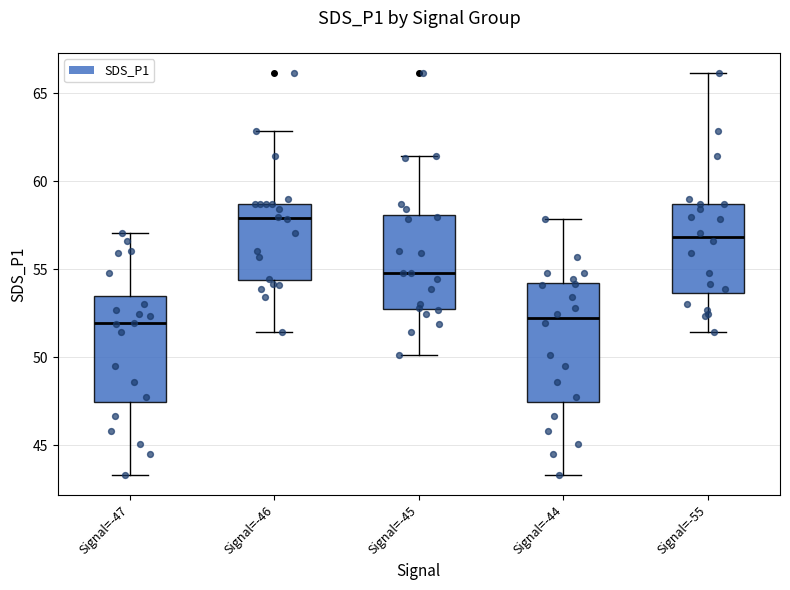

Reading left to right, transcribe this box plot: for each box, give where its median line is, the range the box spans, and where its two whiskers end, as read against the y-axis. The values are not printed on the chart, so give them approximately, as read against the axis.

Signal=-47: median 52.0, box 47.5 to 53.5, whiskers 43.5 to 57.0
Signal=-46: median 58.0, box 54.5 to 58.5, whiskers 51.5 to 63.0
Signal=-45: median 55.0, box 52.5 to 58.0, whiskers 50.0 to 61.5
Signal=-44: median 52.0, box 47.5 to 54.0, whiskers 43.5 to 58.0
Signal=-55: median 57.0, box 53.5 to 58.5, whiskers 51.5 to 66.0